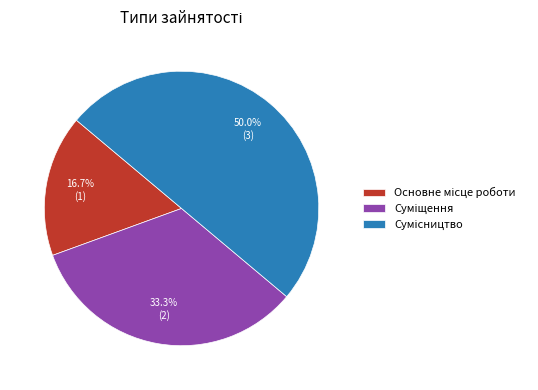

To the nearest percent, what is the difference between the largest and smallest slice percentages?

33%